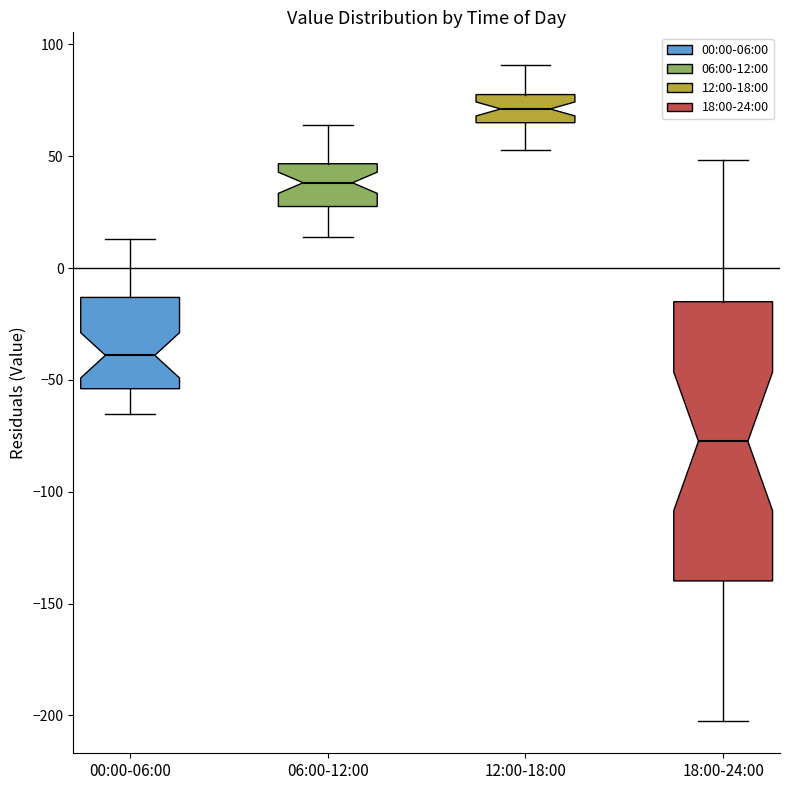

Where does the lower whisker of the box for 06:00-12:00 end on the y-axis? The values are not printed on the chart, so give them approximately, as read against the axis.

15